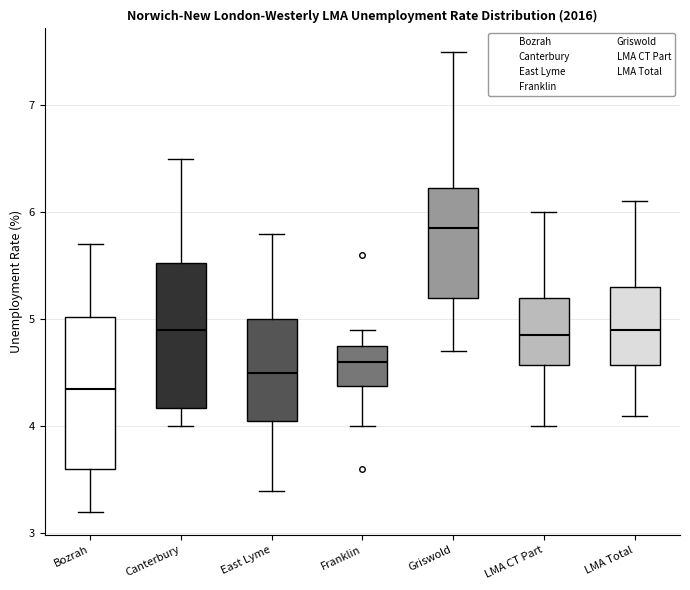

Reading left to right, transcribe this box plot: for each box, give where its median line is, the range the box spans, and where its two whiskers end, as read against the y-axis. The values are not printed on the chart, so give them approximately, as read against the axis.

Bozrah: median 4.4, box 3.6 to 5.0, whiskers 3.2 to 5.7
Canterbury: median 4.9, box 4.2 to 5.5, whiskers 4.0 to 6.5
East Lyme: median 4.5, box 4.1 to 5.0, whiskers 3.4 to 5.8
Franklin: median 4.6, box 4.4 to 4.8, whiskers 4.0 to 4.9
Griswold: median 5.9, box 5.2 to 6.2, whiskers 4.7 to 7.5
LMA CT Part: median 4.9, box 4.6 to 5.2, whiskers 4.0 to 6.0
LMA Total: median 4.9, box 4.6 to 5.3, whiskers 4.1 to 6.1